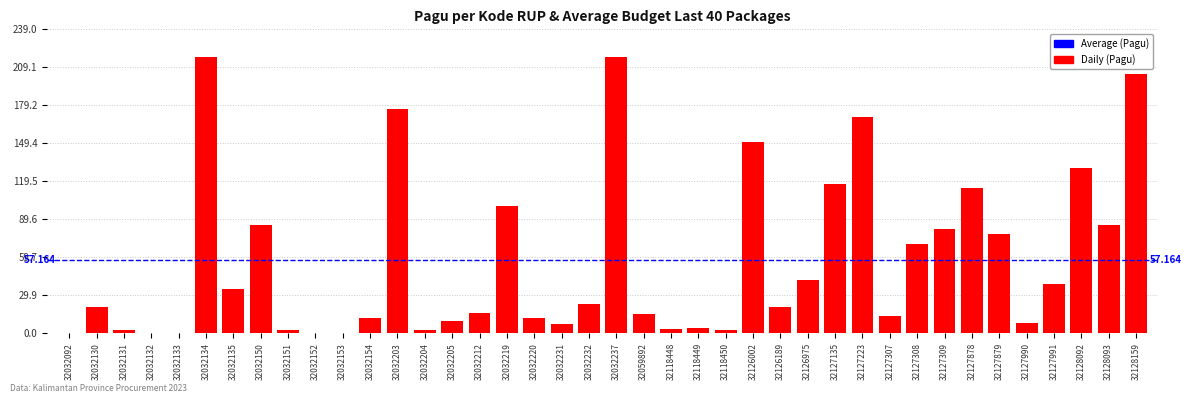

Rank the categories by value from highest to lowest.

32032237, 32032134, 32128159, 32032203, 32127223, 32126002, 32128092, 32127135, 32127878, 32032219, 32032150, 32128093, 32127309, 32127879, 32127308, 32126975, 32127991, 32032135, 32032232, 32032130, 32126189, 32032212, 32059892, 32127307, 32032220, 32032154, 32032205, 32127990, 32032231, 32118449, 32118448, 32118450, 32032131, 32032151, 32032204, 32032092, 32032132, 32032133, 32032152, 32032153